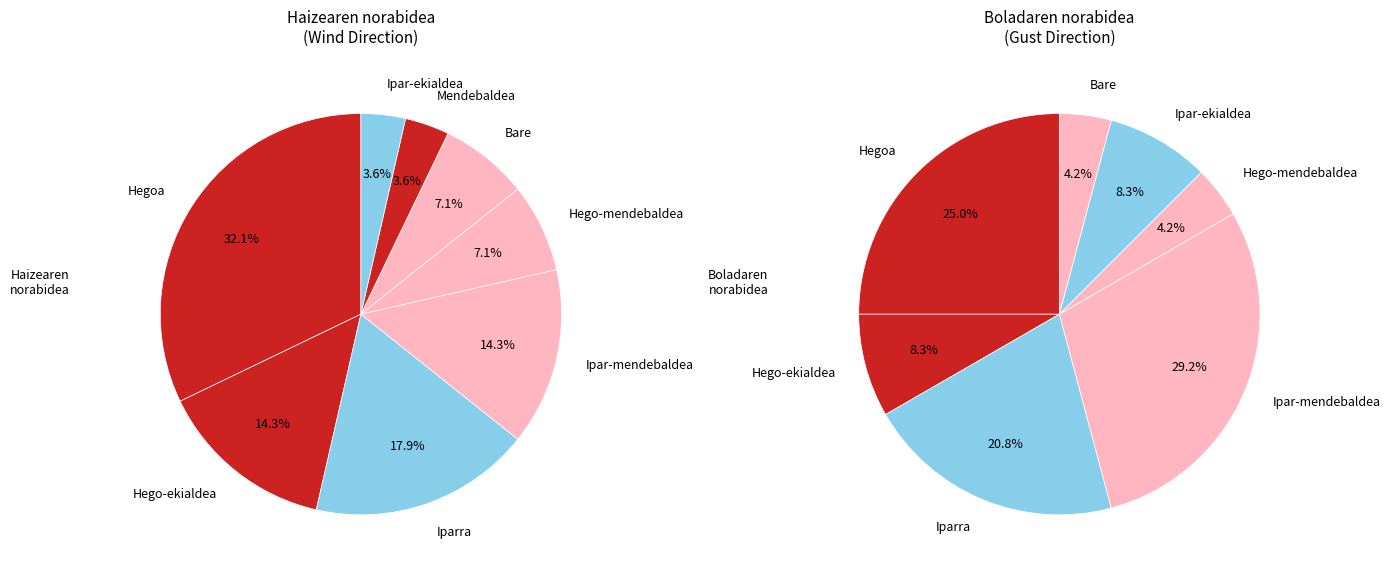

To the nearest percent, what is the difference between the largest and smallest slice percentages?

29%